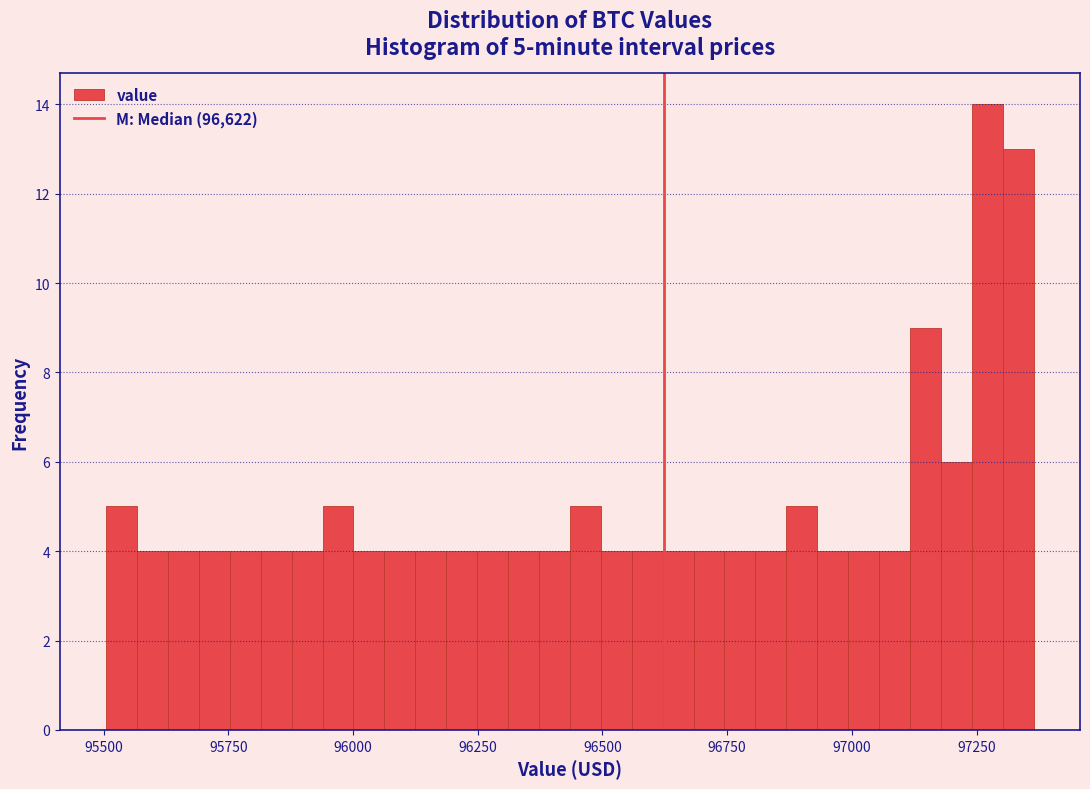

Read against the x-axis, roughly where is the centre of the tallest bar?

97250